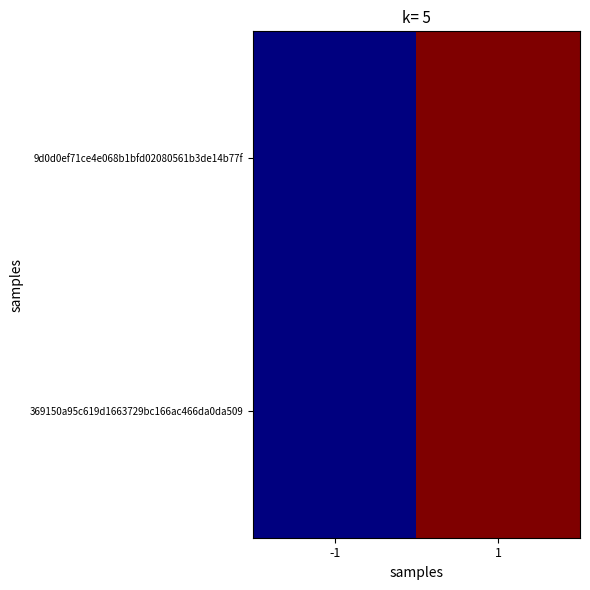

Which has a higher value, -1 or 1?

1